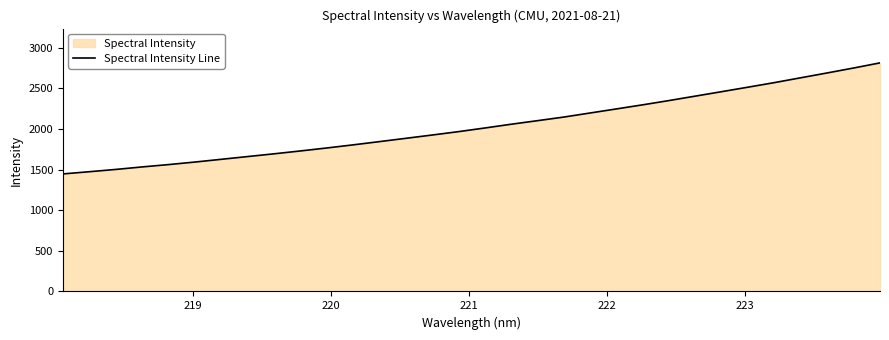

What is the greatest value displayed?

2813.6